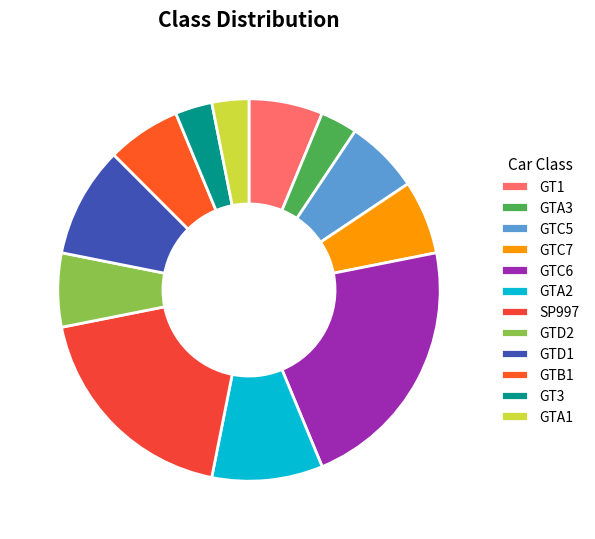

How many segments does this pie chart have?

12